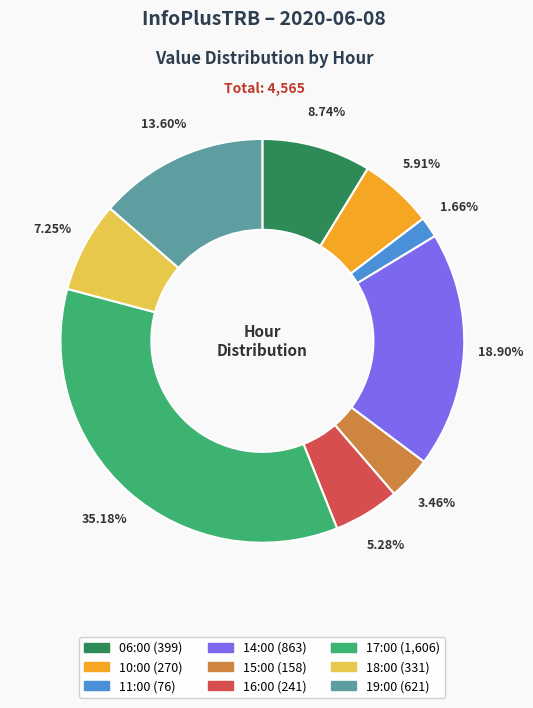

Is 10:00 the majority of the pie?

No